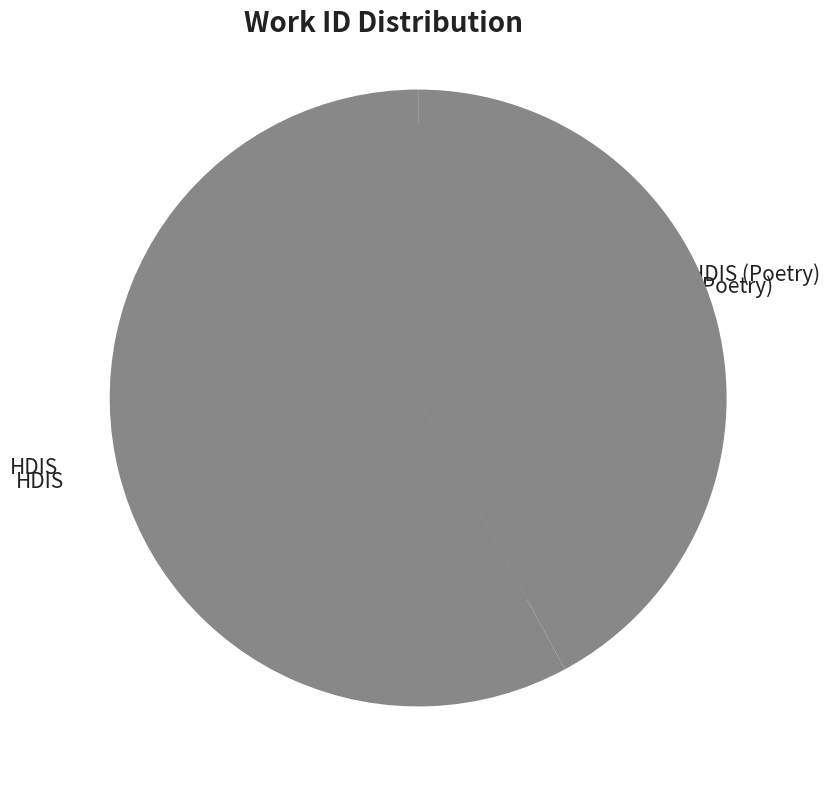

Rank the categories by value from lowest to highest.

HDIS (Poetry), HDIS